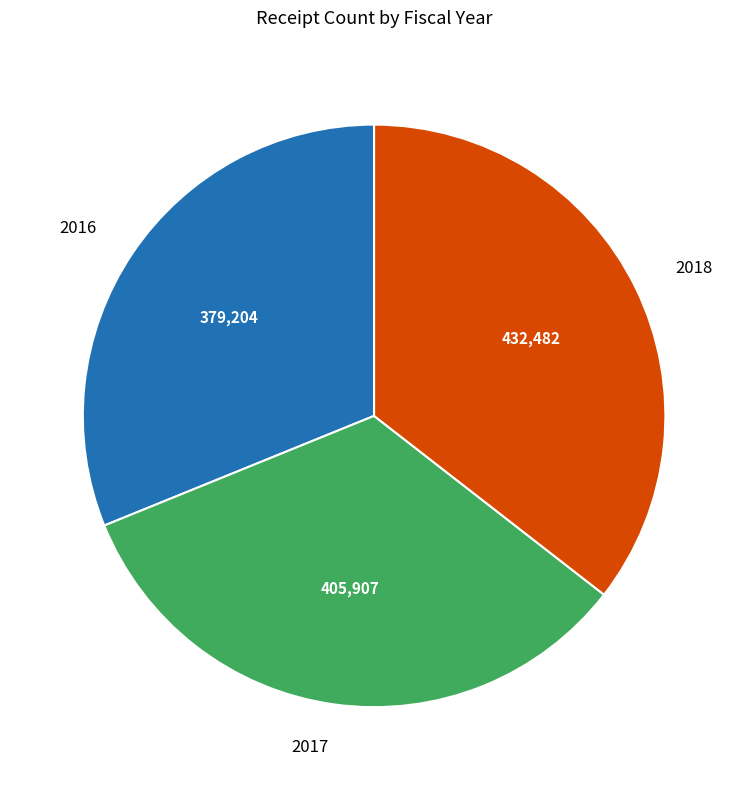

Count the number of slices in the pie.

3